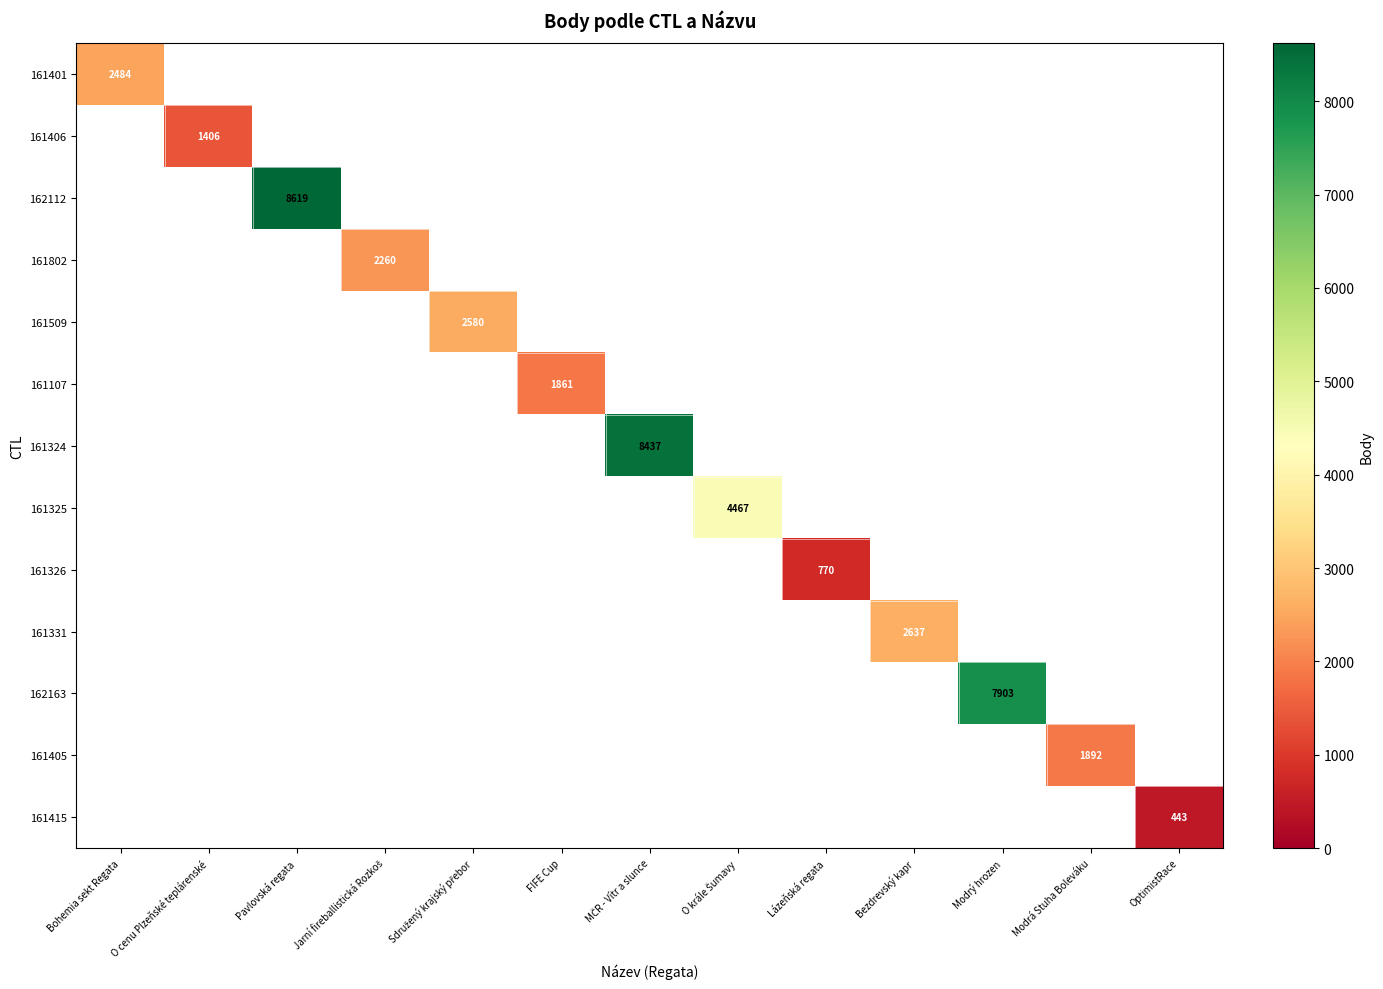

Is the value of 161325 at Jarní fireballistická Rozkoš greater than the value of 161324 at Pavlovská regata?

No